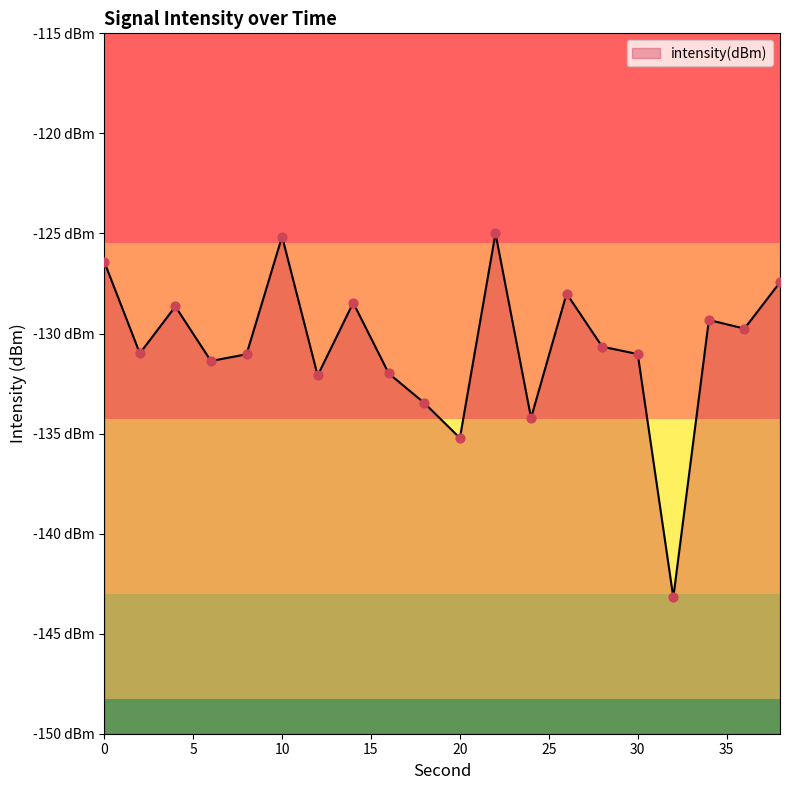

Between 24 and 22, which is larger?

22